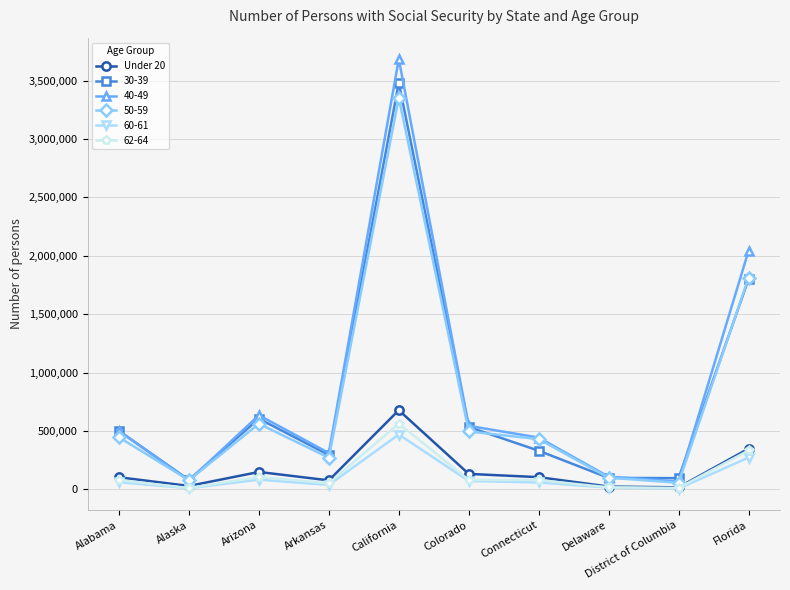

Count the number of categories in the chart.

10